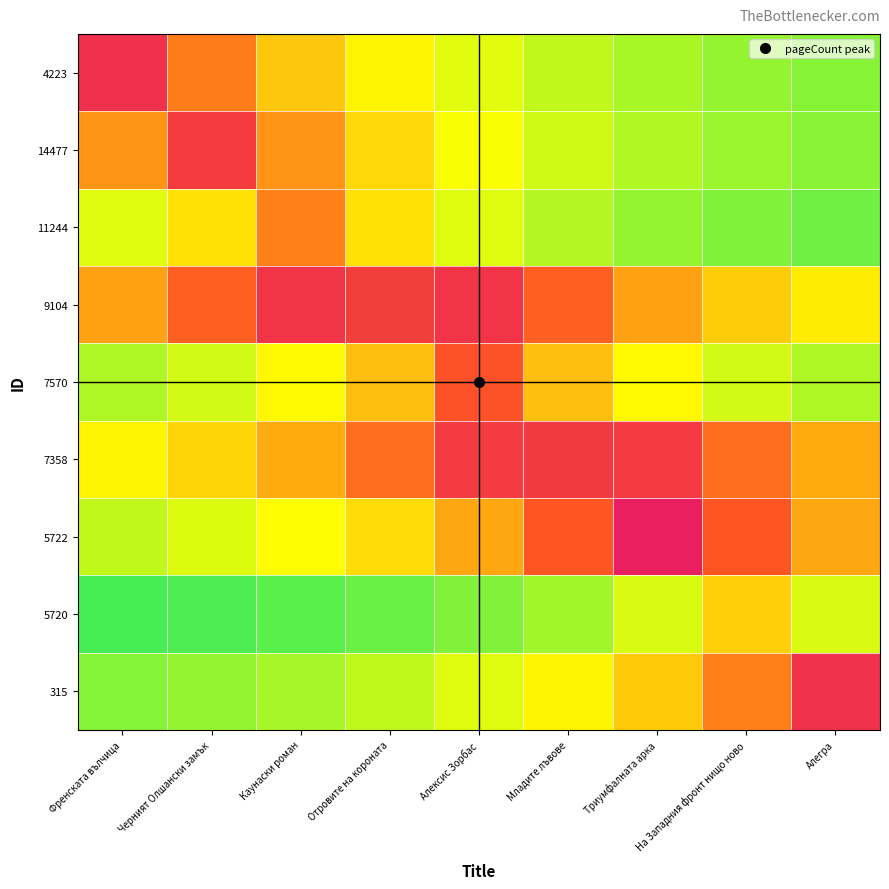

Reading left to right, extract all data points from this chart.

4223: Френската вълчица=400.0	Черният Олшански замък=266.7	Каунаски роман=200.0	Отровите на короната=160.0	Алексис Зорбас=133.3	Младите лъвове=114.3	Триумфалната арка=100.0	На Западния фронт нищо ново=88.9	Алегра=80.0
14477: Френската вълчица=245.3	Черният Олшански замък=368.0	Каунаски роман=245.3	Отровите на короната=184.0	Алексис Зорбас=147.2	Младите лъвове=122.7	Триумфалната арка=105.1	На Западния фронт нищо ново=92.0	Алегра=81.8
11244: Френската вълчица=132.0	Черният Олшански замък=176.0	Каунаски роман=264.0	Отровите на короната=176.0	Алексис Зорбас=132.0	Младите лъвове=105.6	Триумфалната арка=88.0	На Западния фронт нищо ново=75.4	Алегра=66.0
9104: Френската вълчица=233.6	Черният Олшански замък=292.0	Каунаски роман=389.3	Отровите на короната=584.0	Алексис Зорбас=389.3	Младите лъвове=292.0	Триумфалната арка=233.6	На Западния фронт нищо ново=194.7	Алегра=166.9
7570: Френската вълчица=104.0	Черният Олшански замък=124.8	Каунаски роман=156.0	Отровите на короната=208.0	Алексис Зорбас=312.0	Младите лъвове=208.0	Триумфалната арка=156.0	На Западния фронт нищо ново=124.8	Алегра=104.0
7358: Френската вълчица=160.0	Черният Олшански замък=186.7	Каунаски роман=224.0	Отровите на короната=280.0	Алексис Зорбас=373.3	Младите лъвове=560.0	Триумфалната арка=373.3	На Западния фронт нищо ново=280.0	Алегра=224.0
5722: Френската вълчица=114.0	Черният Олшански замък=130.3	Каунаски роман=152.0	Отровите на короната=182.4	Алексис Зорбас=228.0	Младите лъвове=304.0	Триумфалната арка=456.0	На Западния фронт нищо ново=304.0	Алегра=228.0
5720: Френската вълчица=42.7	Черният Олшански замък=48.0	Каунаски роман=54.9	Отровите на короната=64.0	Алексис Зорбас=76.8	Младите лъвове=96.0	Триумфалната арка=128.0	На Западния фронт нищо ново=192.0	Алегра=128.0
315: Френската вълчица=79.2	Черният Олшански замък=88.0	Каунаски роман=99.0	Отровите на короната=113.1	Алексис Зорбас=132.0	Младите лъвове=158.4	Триумфалната арка=198.0	На Западния фронт нищо ново=264.0	Алегра=396.0